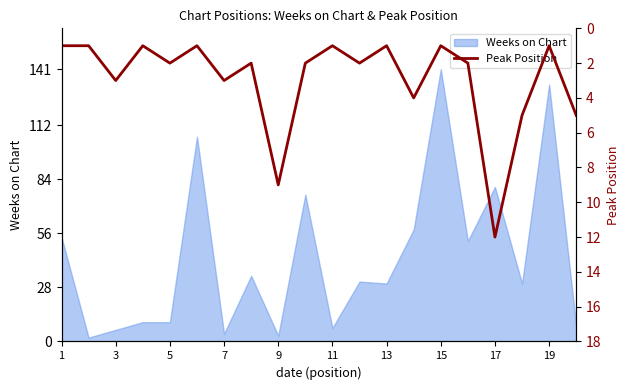

The Weeks on Chart series shows 80 at 17. True or false?

True